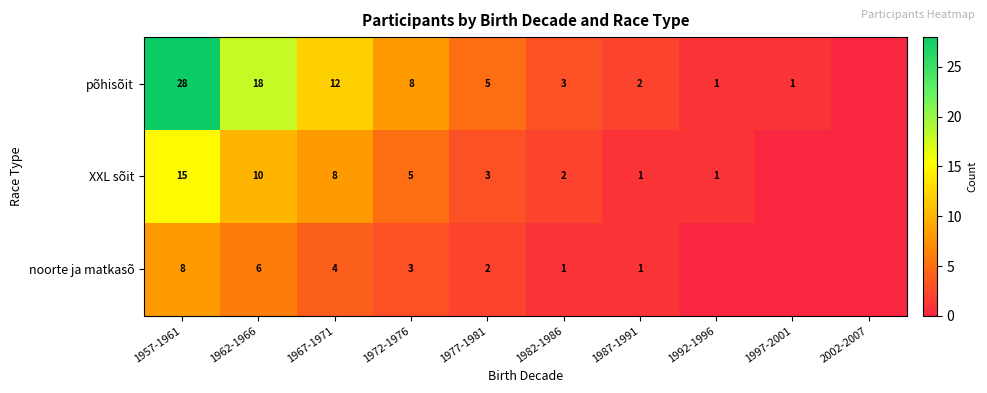

Rank the series at 1967-1971 from lowest to highest value.

noorte ja matkasõ, XXL sõit, põhisõit